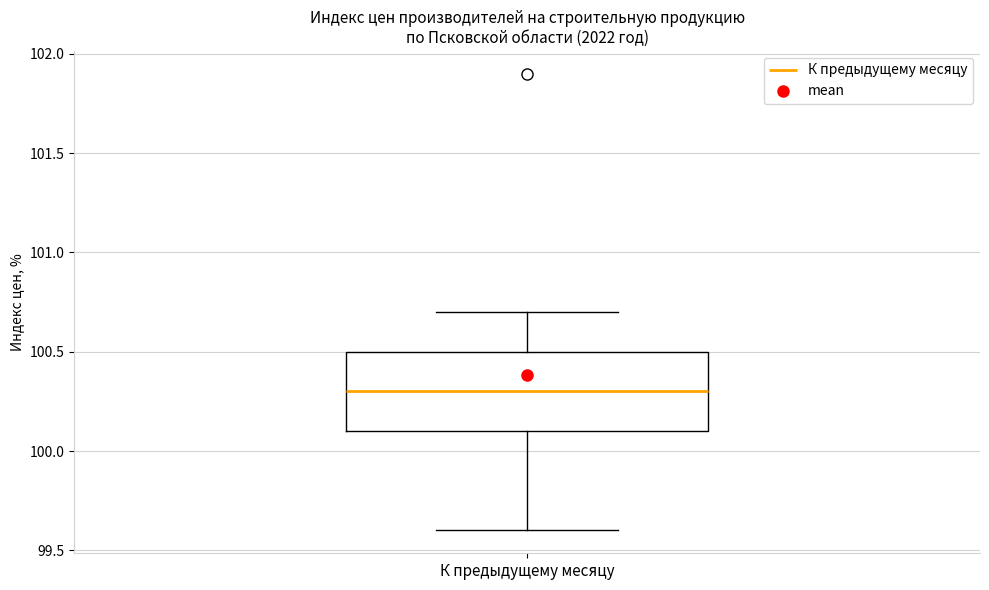

Where is the upper edge of the box for К предыдущему месяцу on the y-axis? The values are not printed on the chart, so give them approximately, as read against the axis.

100.5